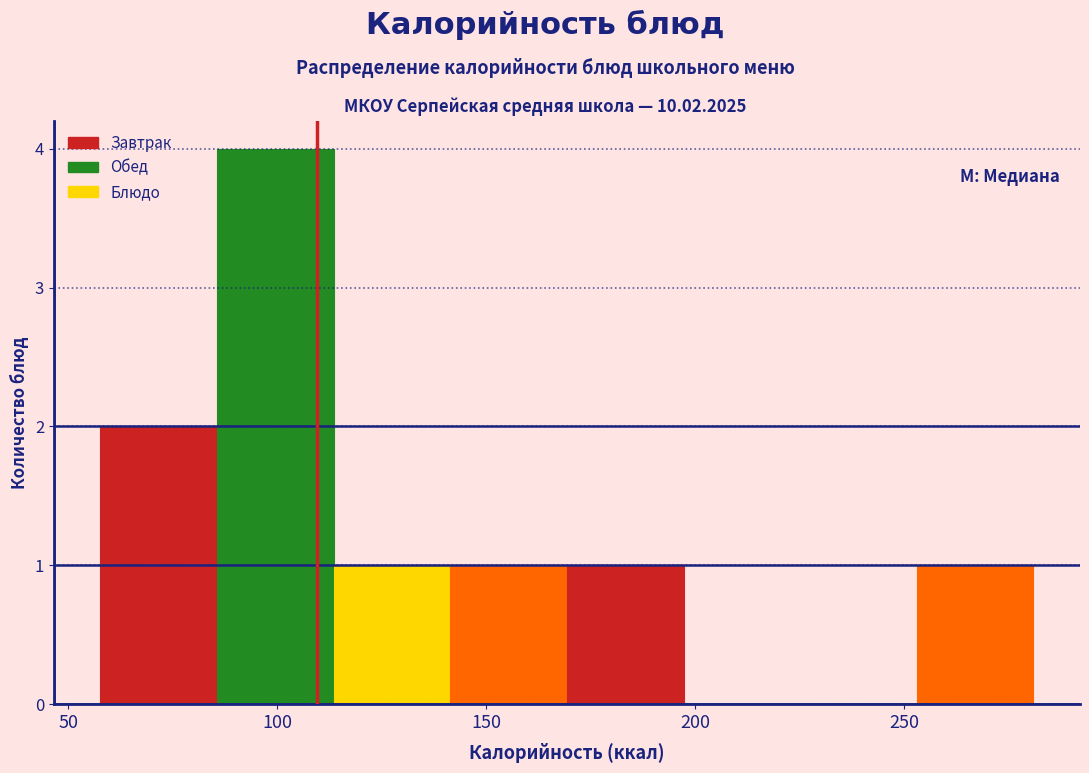

Reading left to right, list every bar in this chart as the range it spans on the x-axis followed by its height. Neither the bar edges nor the heights are printed on the chart, so give them approximately, as read against the axes.

60 to 85: 2
85 to 115: 4
115 to 140: 1
140 to 170: 1
170 to 195: 1
195 to 225: 0
225 to 255: 0
255 to 280: 1